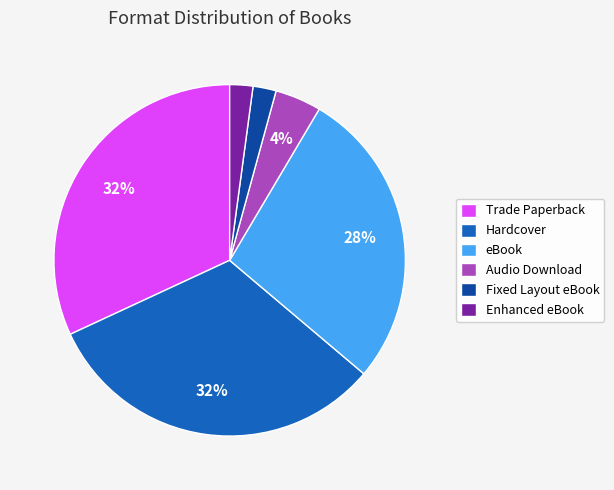

The eBook slice represents 28% of the pie. True or false?

True